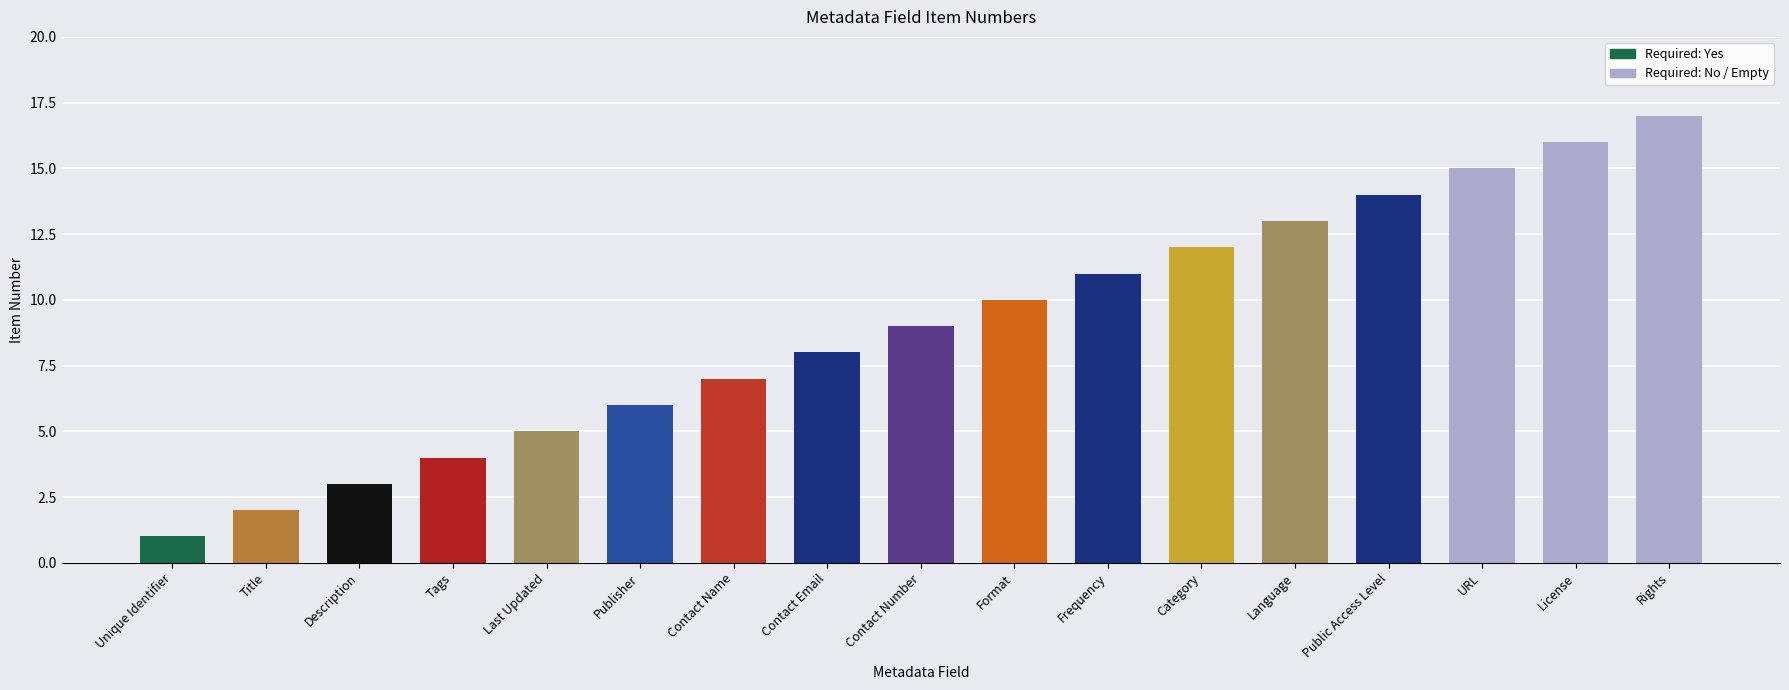

List the labels in order of value, largest first.

Rights, License, URL, Public Access Level, Language, Category, Frequency, Format, Contact Number, Contact Email, Contact Name, Publisher, Last Updated, Tags, Description, Title, Unique Identifier